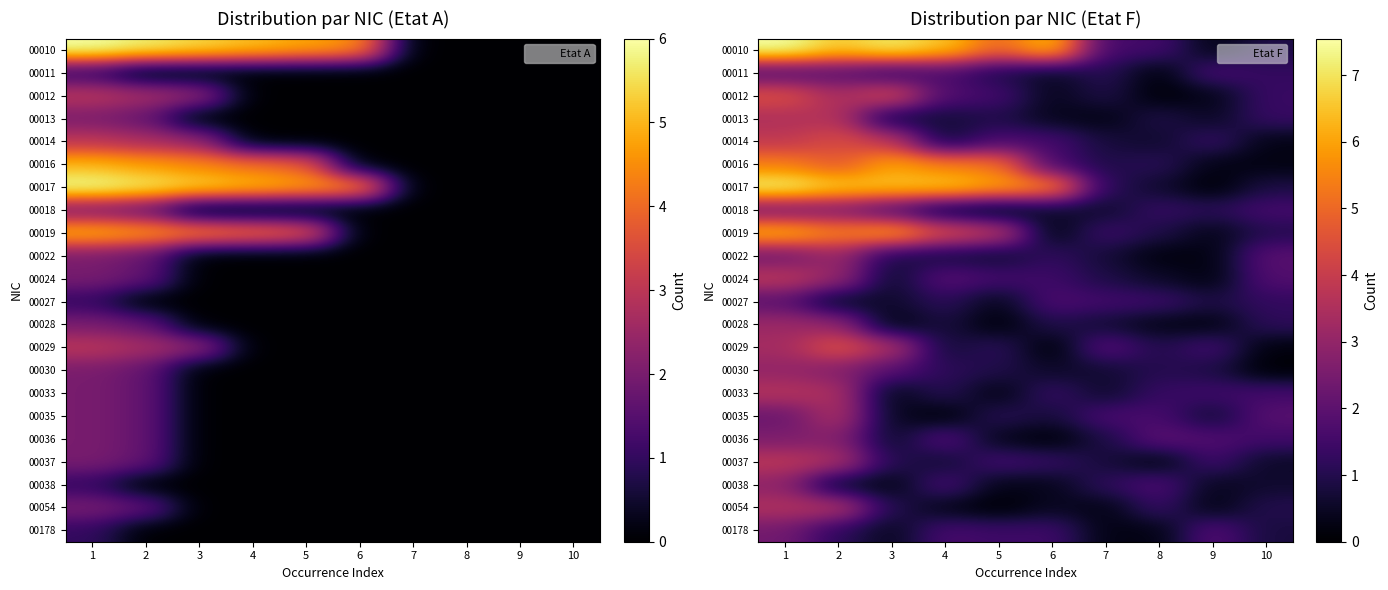

List the series in order of their peak value, lowest first.

00011, 00027, 00178, 00018, 00036, 00038, 00030, 00022, 00028, 00035, 00013, 00054, 00033, 00037, 00024, 00014, 00012, 00029, 00016, 00019, 00017, 00010